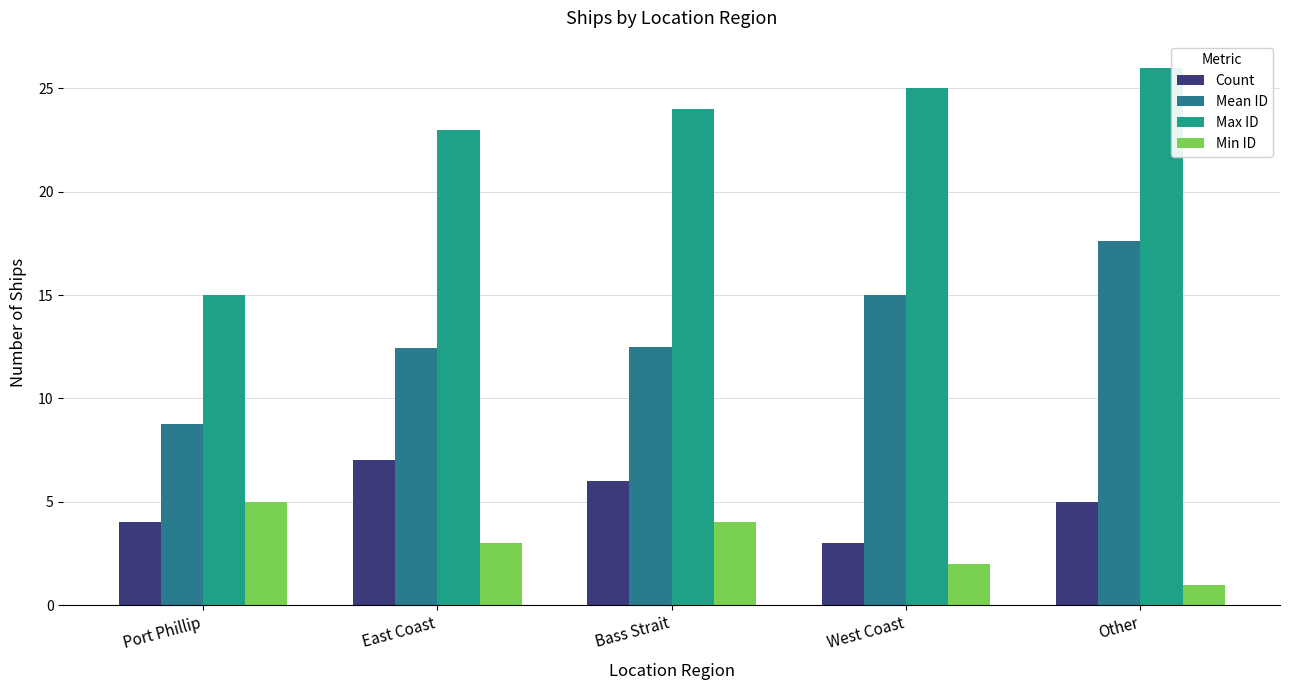

Which series has the largest total across all categories?

Max ID